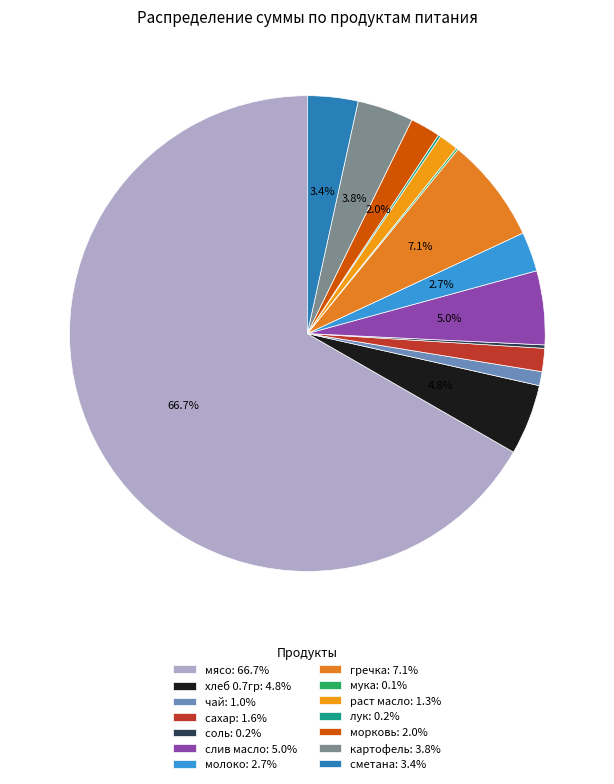

What is the change in value from мясо to слив масло?

-11684.4